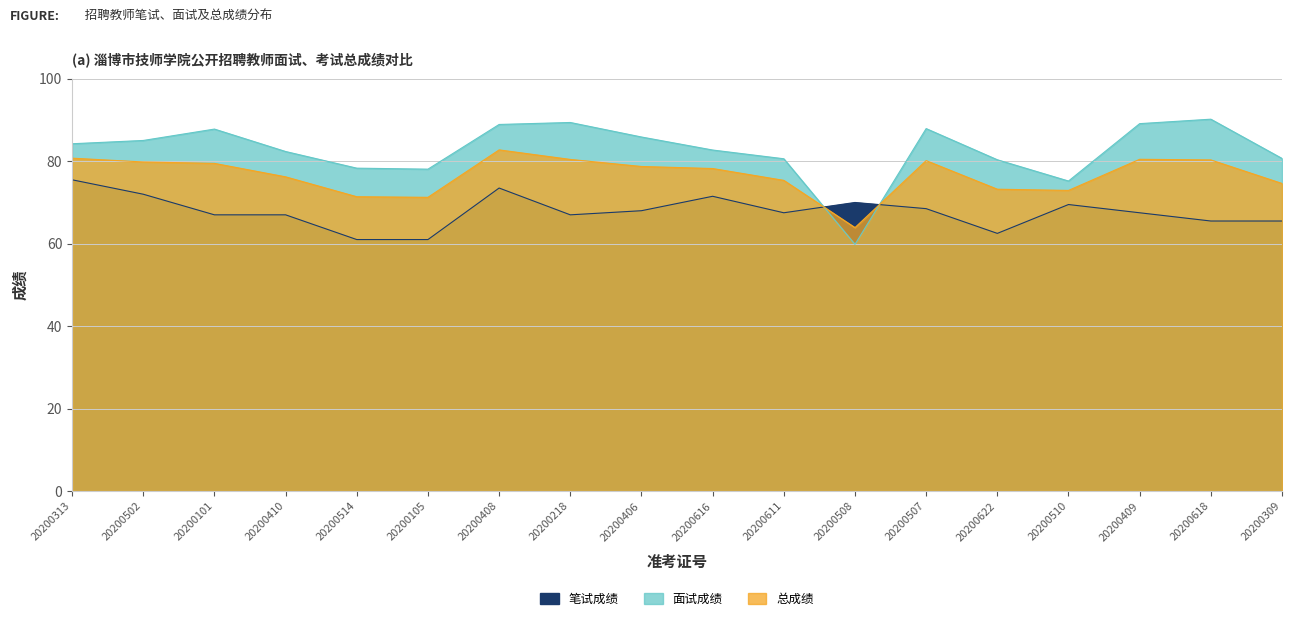

True or false: 笔试成绩 has a value of 70.0 at 20200508.

True